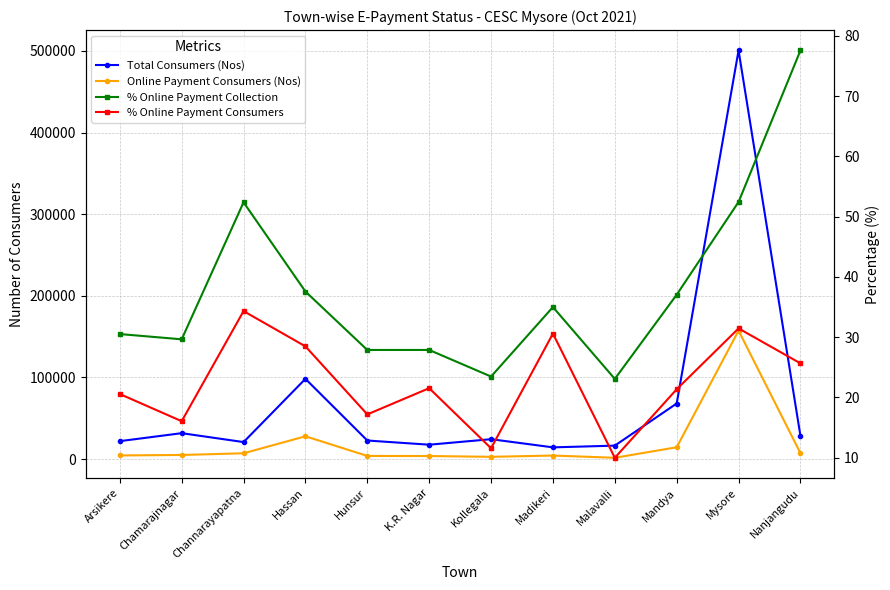

Read the % Online Payment Consumers value at Malavalli.

10.0